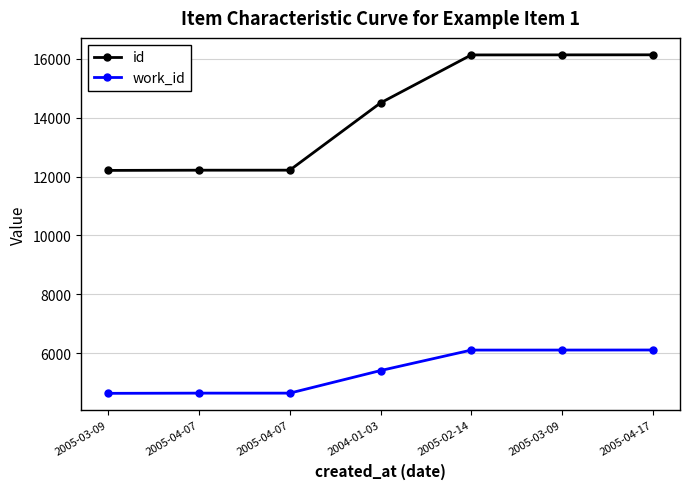

Reading left to right, transcribe all the data shown in this chart.

id: 12208	12215	12216	14501	16132	16134	16136
work_id: 4632	4639	4639	5406	6102	6103	6105